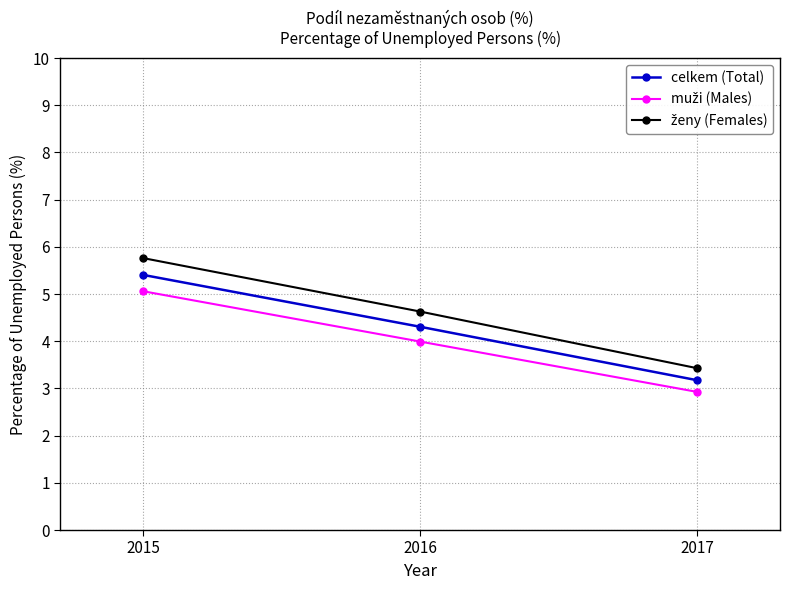

Rank the categories by celkem (Total) value from highest to lowest.

2015, 2016, 2017